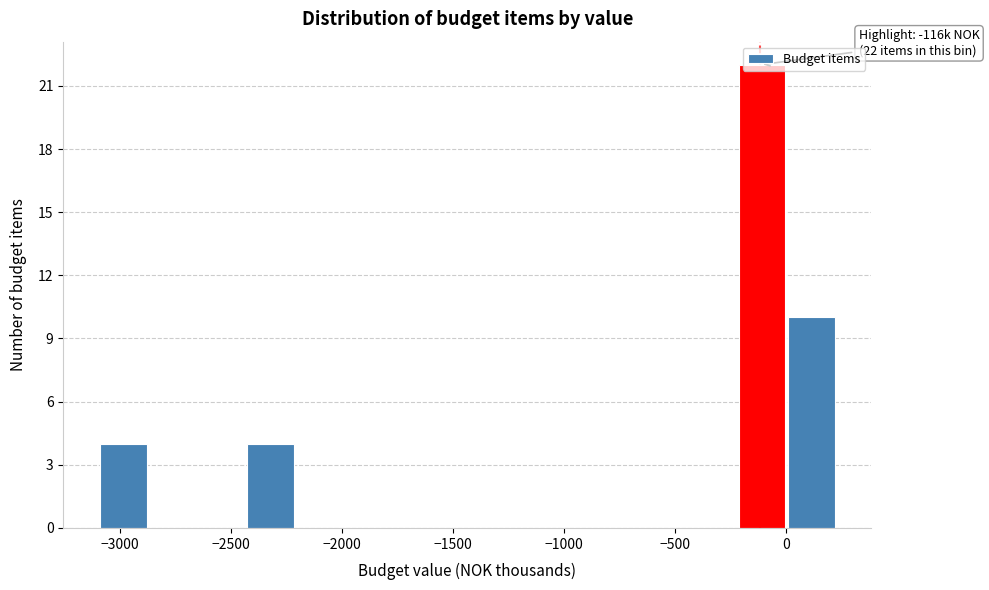

Which range on the x-axis has the tallest bar?

-200 to 0